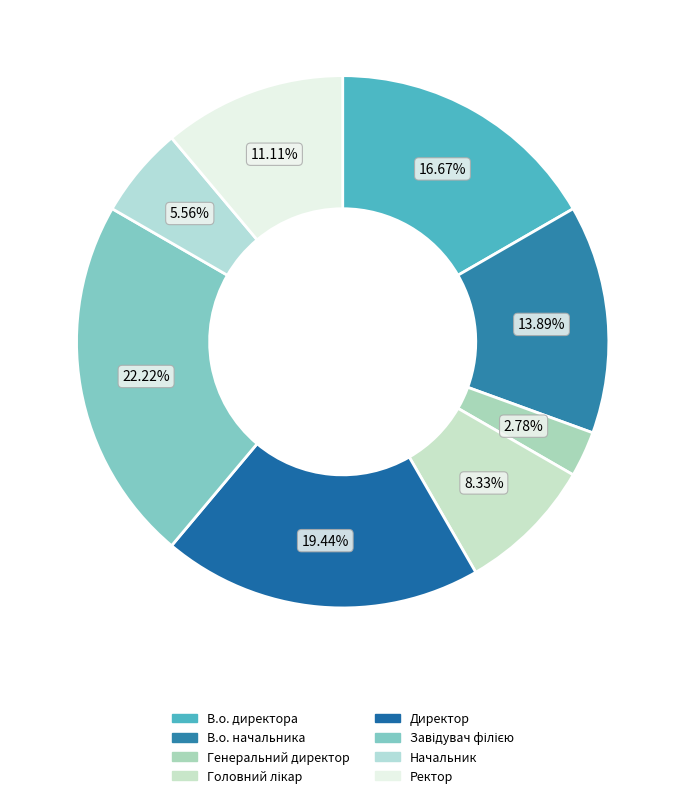

To the nearest percent, what is the combined percentage of В.о. директора and Ректор?

28%